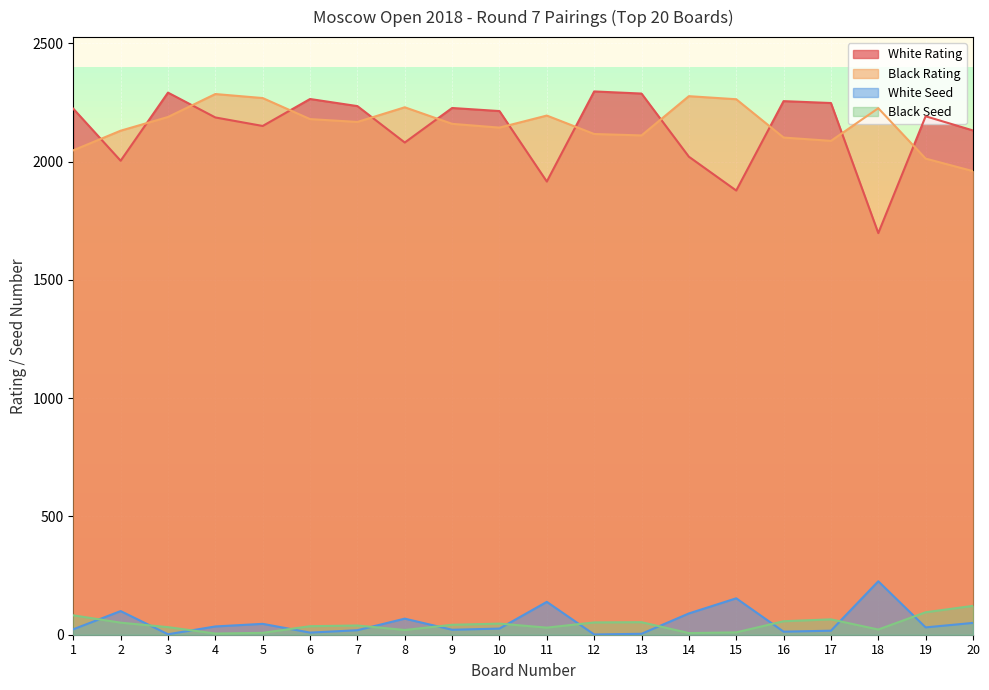

Does the chart display data point markers on the line(s)?

No